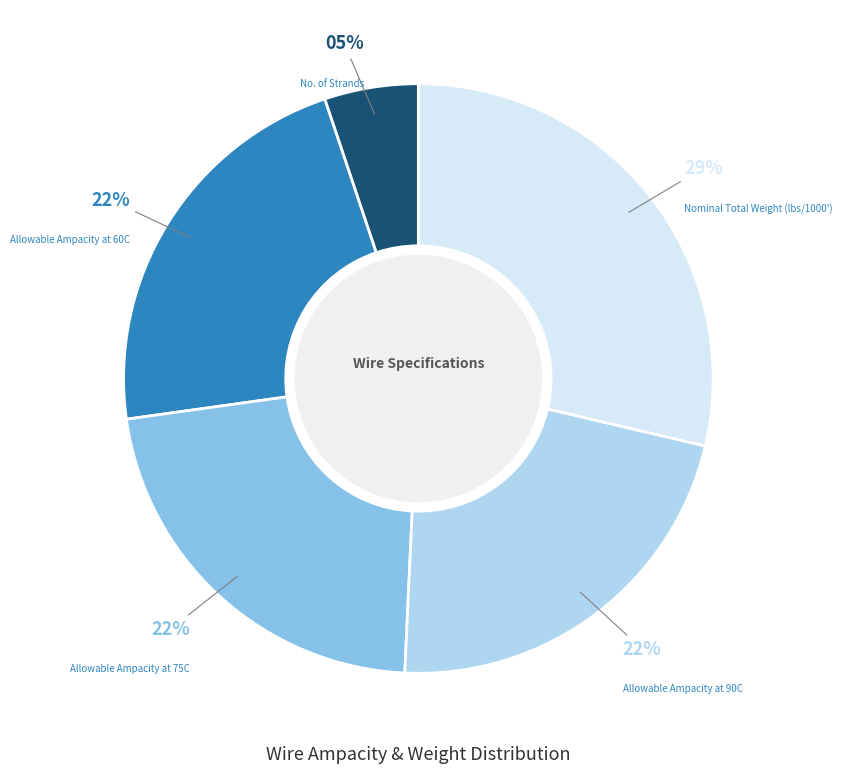

To the nearest percent, what is the average slice percentage?

20%